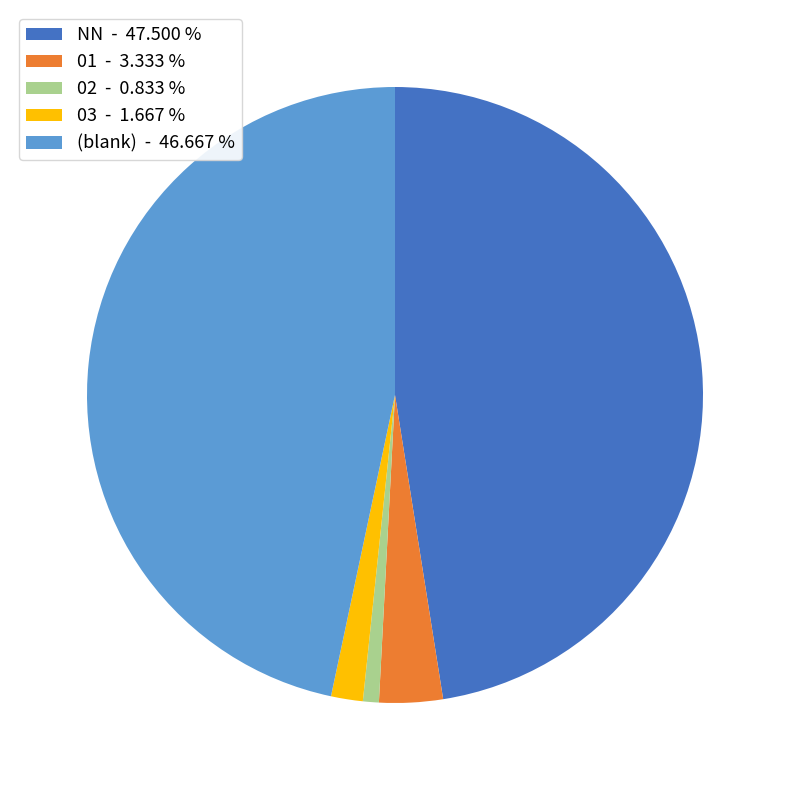

What is the ratio of the value at NN - 47.500 % to the value at 03 - 1.667 %?

28.5